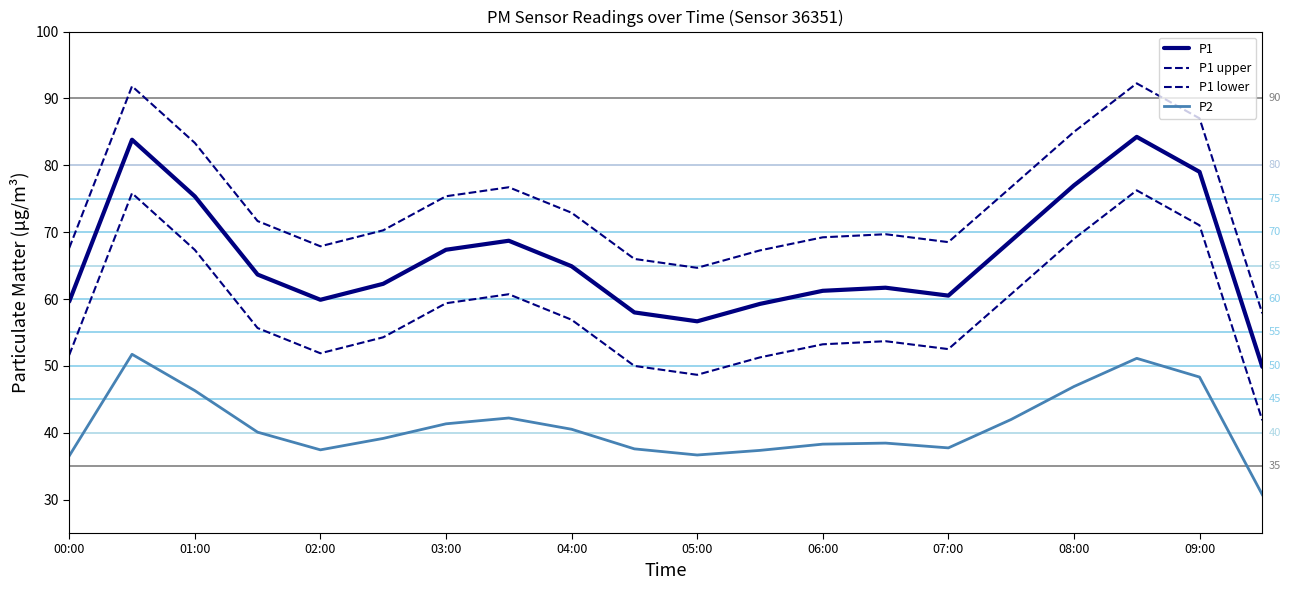

How many lines are shown in the chart?

4